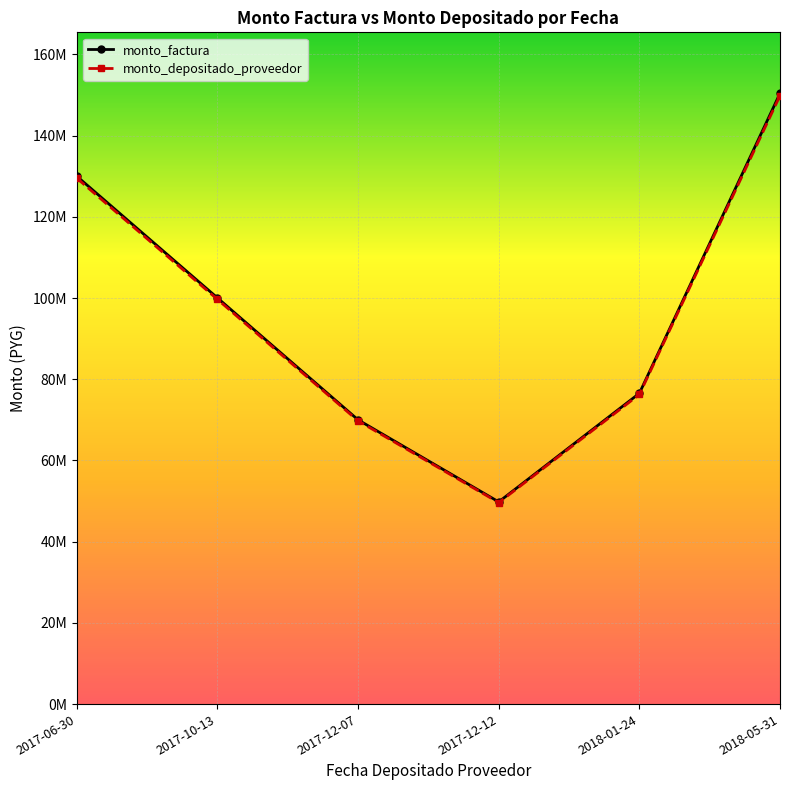

What is the average value of the monto_factura series?

96124800